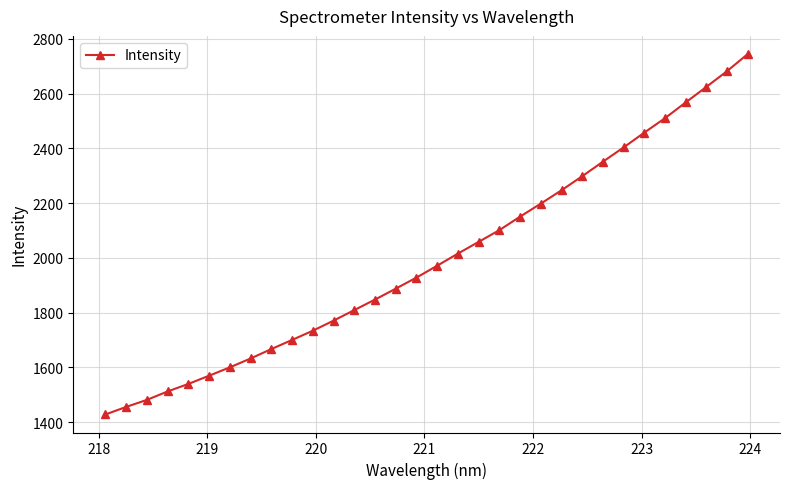

What is the value of the 16th point from the left?

1928.4